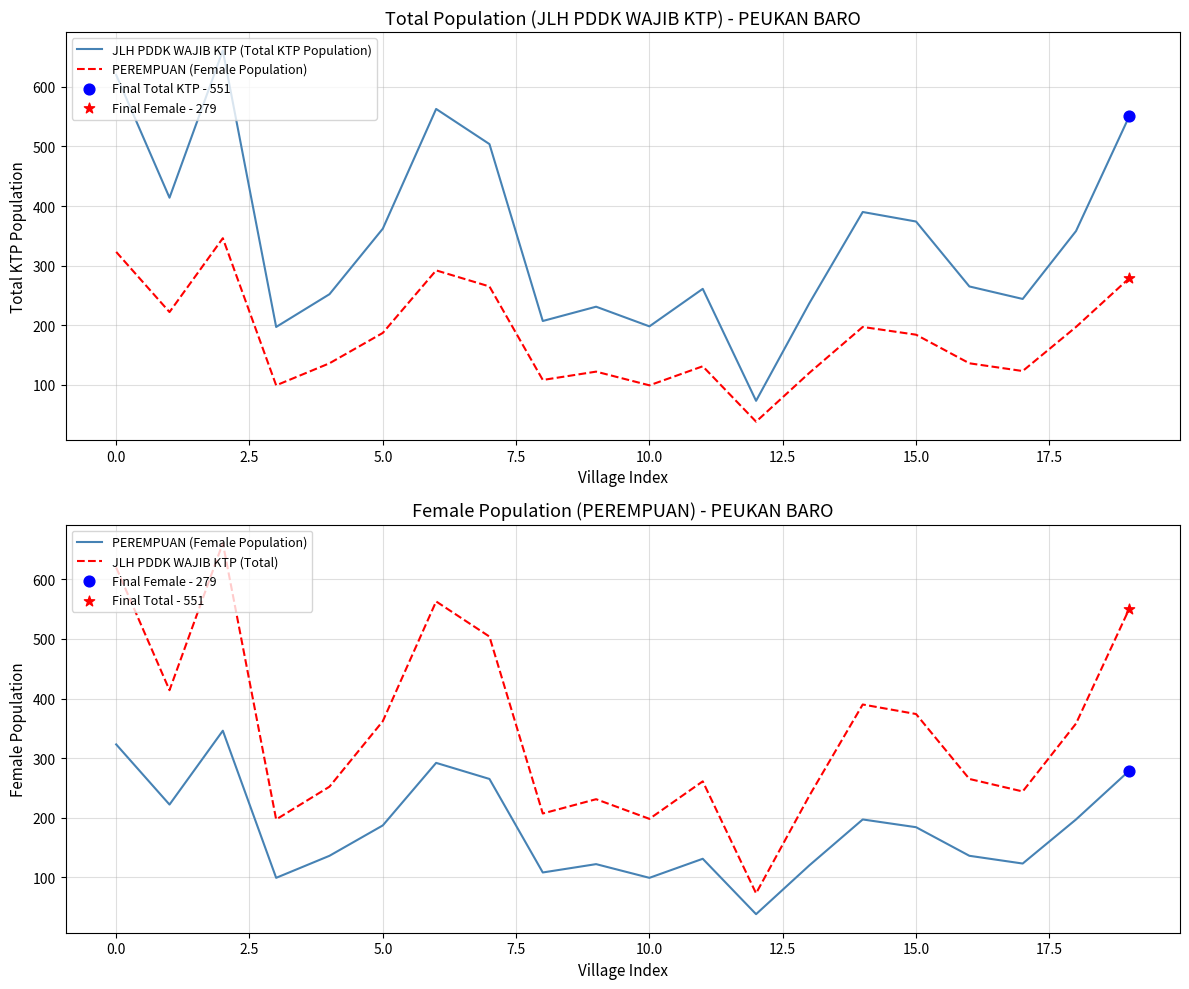

Is the value of JLH PDDK WAJIB KTP (Total) at 12 greater than the value of PEREMPUAN (Female Population) at 15?

No